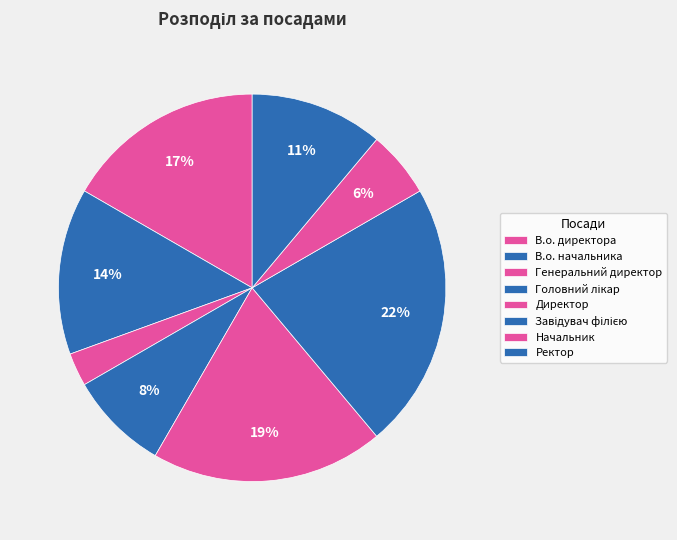

How many segments does this pie chart have?

8